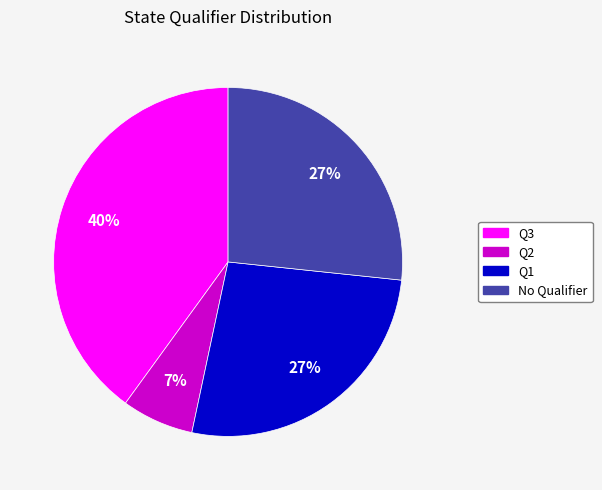

Does No Qualifier represent more than half of the total?

No